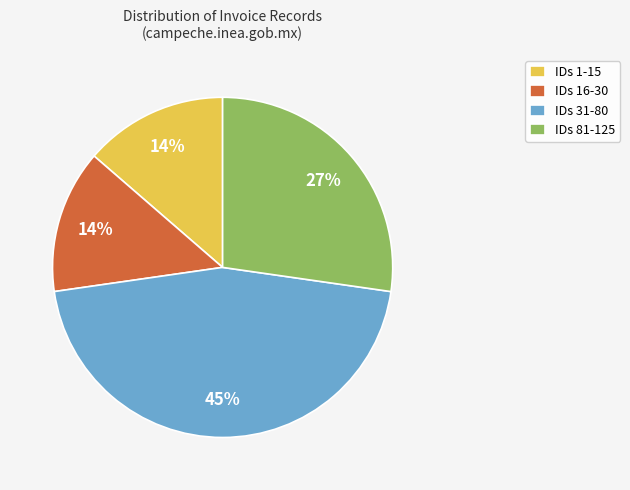

How many slices are in this pie chart?

4